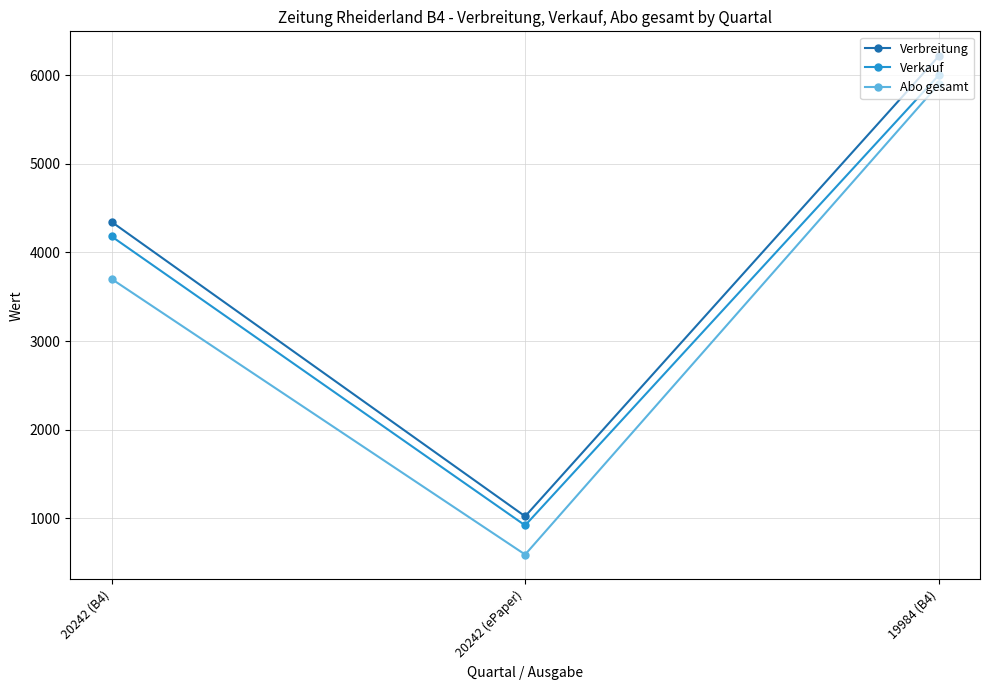

How many Verkauf values are between 920 and 5998?

3